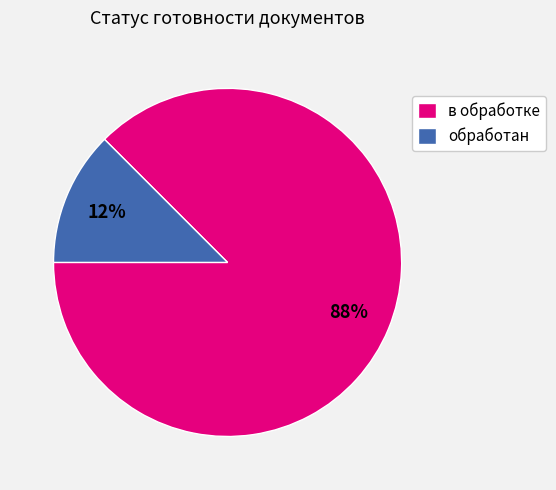

Combined, do обработан and в обработке account for over 50%?

Yes